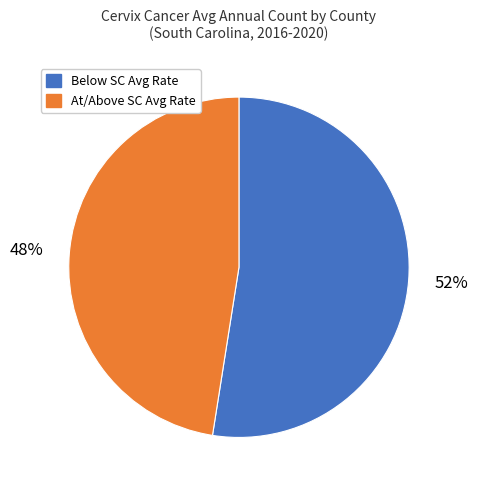

Is there any slice that represents more than half of the pie?

Yes